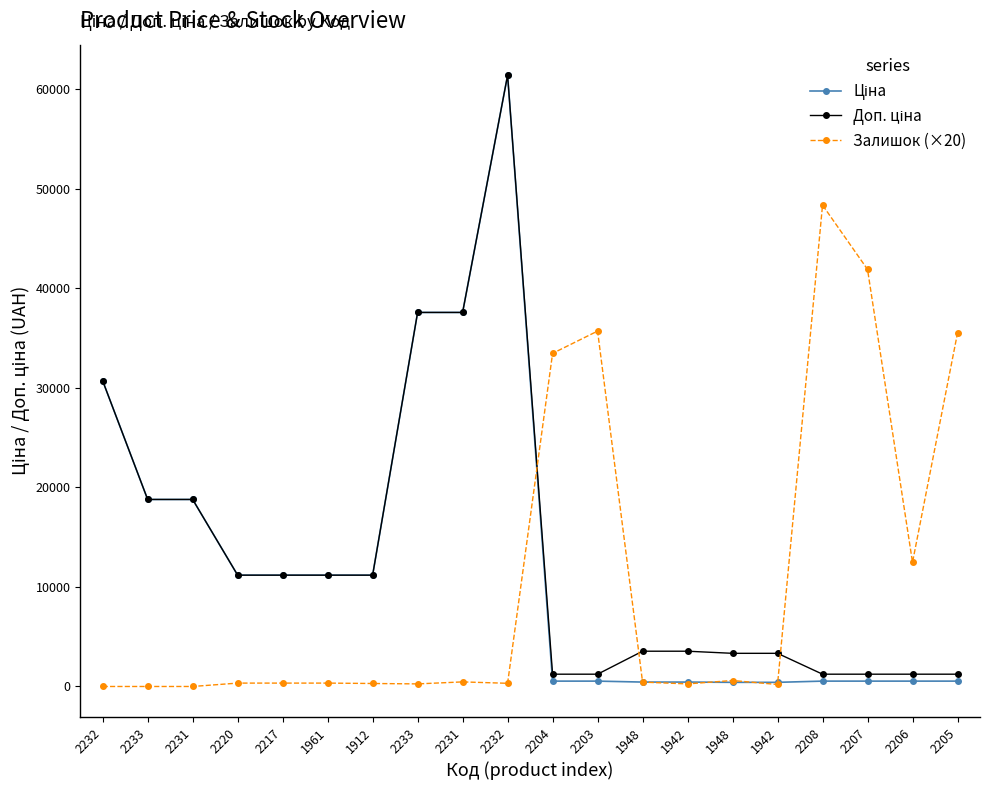

The value of Ціна at 2231 is 37593.6. True or false?

True